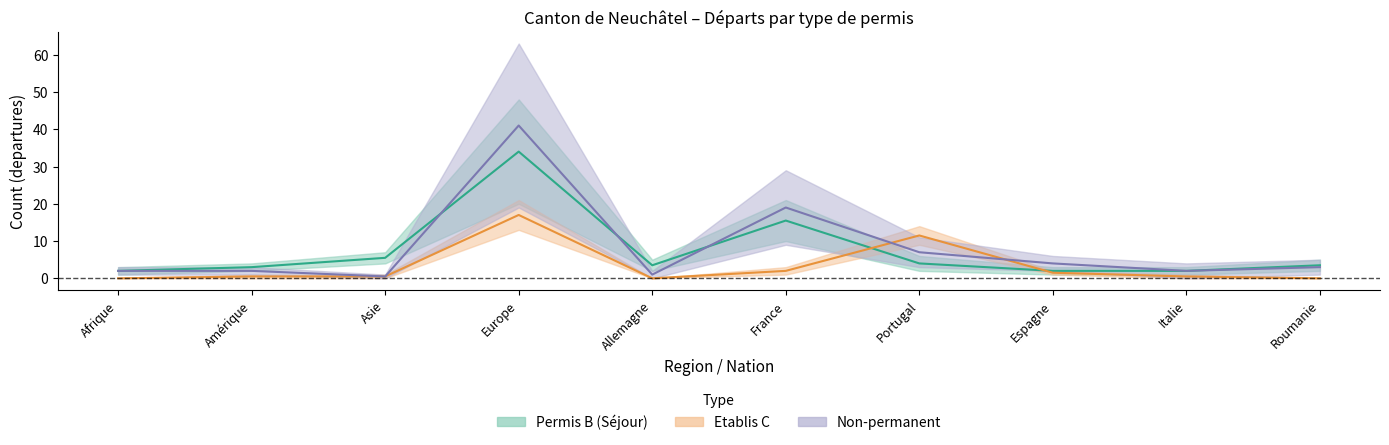

Between Europe and Espagne, which is larger?

Europe